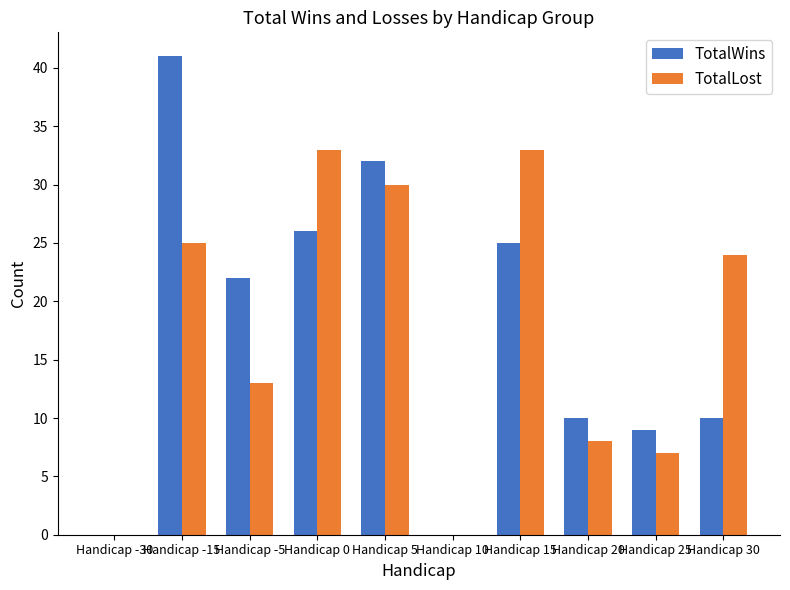

What is the sum of all TotalLost values?

173